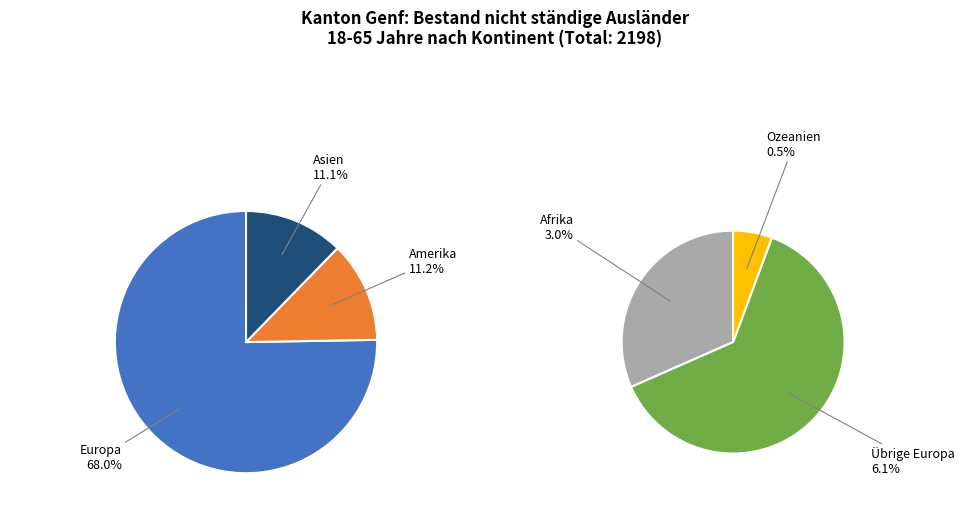

What percentage is the Asien slice, to the nearest percent?

11%